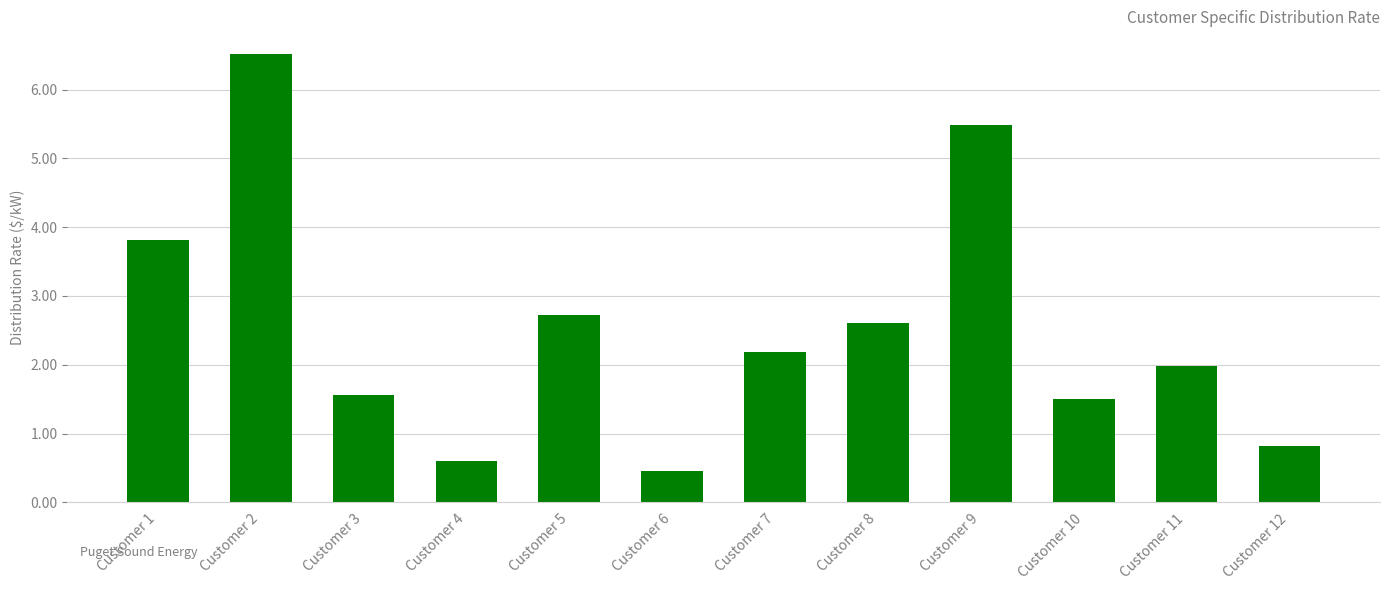

Read the value at Customer 9.

5.5